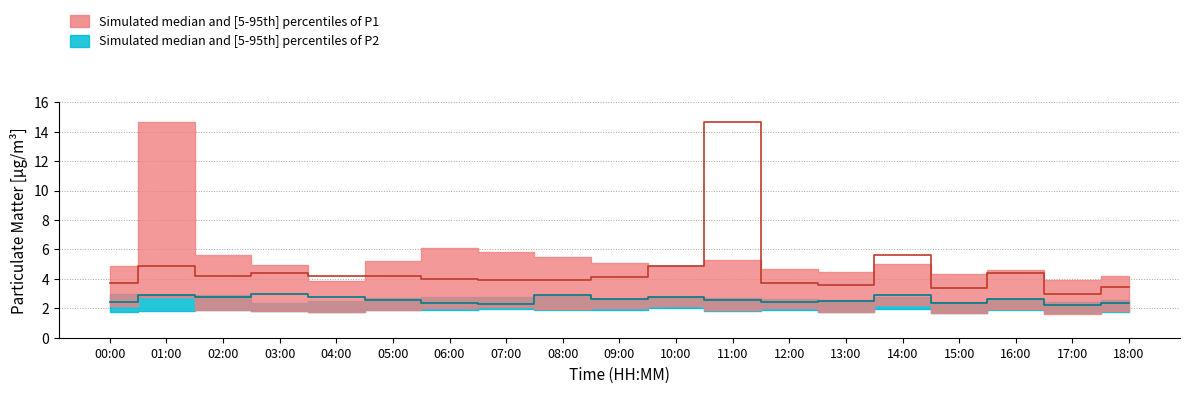

What is the value of the P1 point at the 16th from the left?

3.4